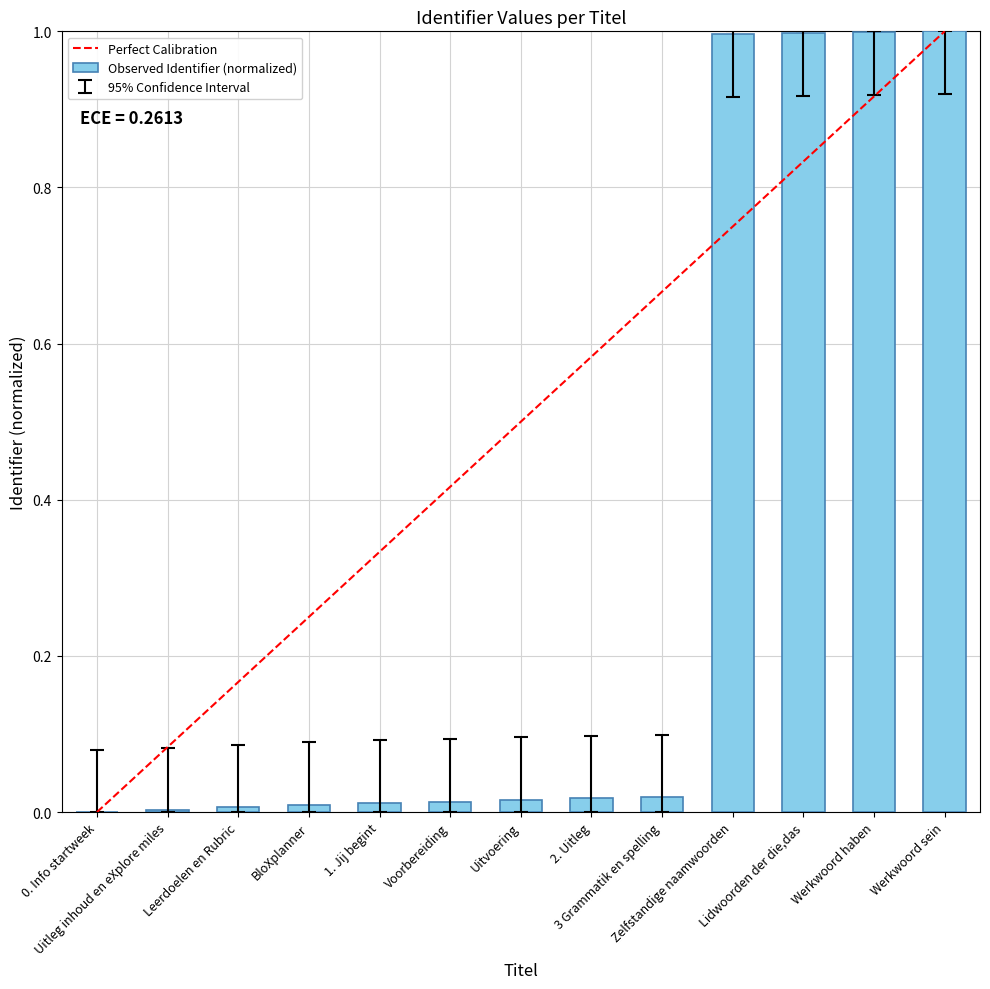

True or false: the data shows 1.0 at Werkwoord haben.

True